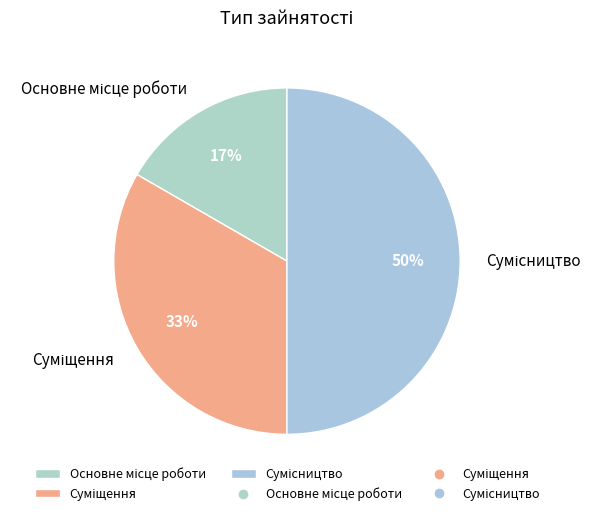

To the nearest percent, what is the average slice percentage?

33%